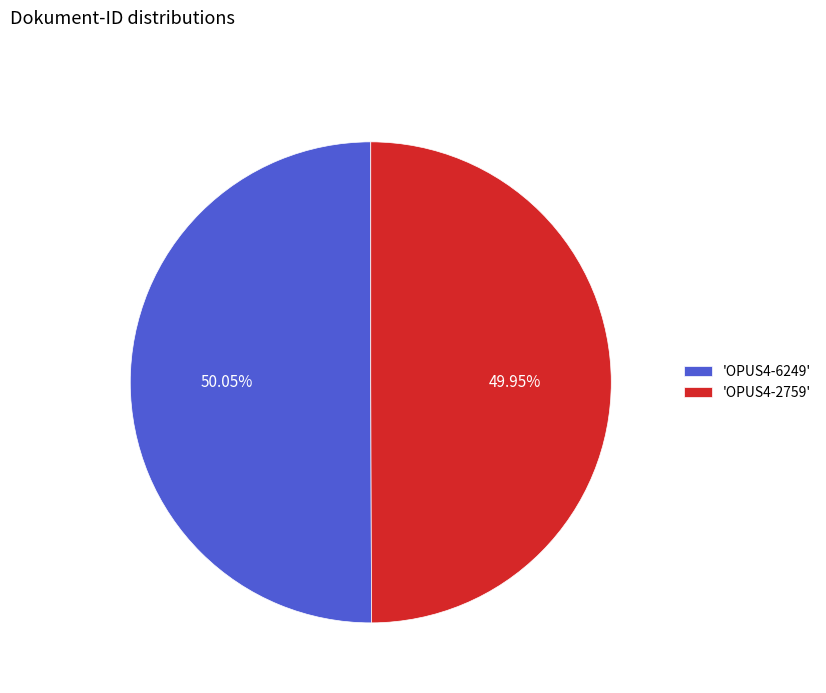

Is the sum of 'OPUS4-6249' and 'OPUS4-2759' greater than half?

Yes